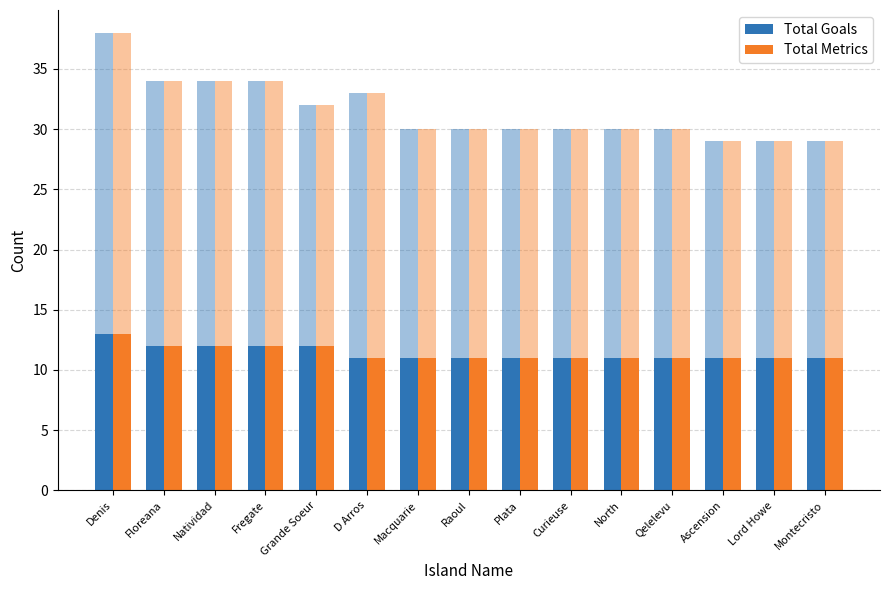

The Total Metrics series shows 11 at Curieuse. True or false?

True